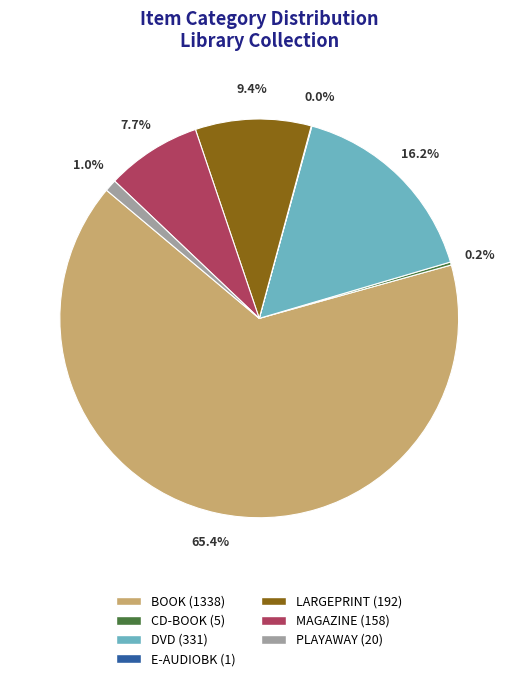

Is BOOK (1338) the majority of the pie?

Yes